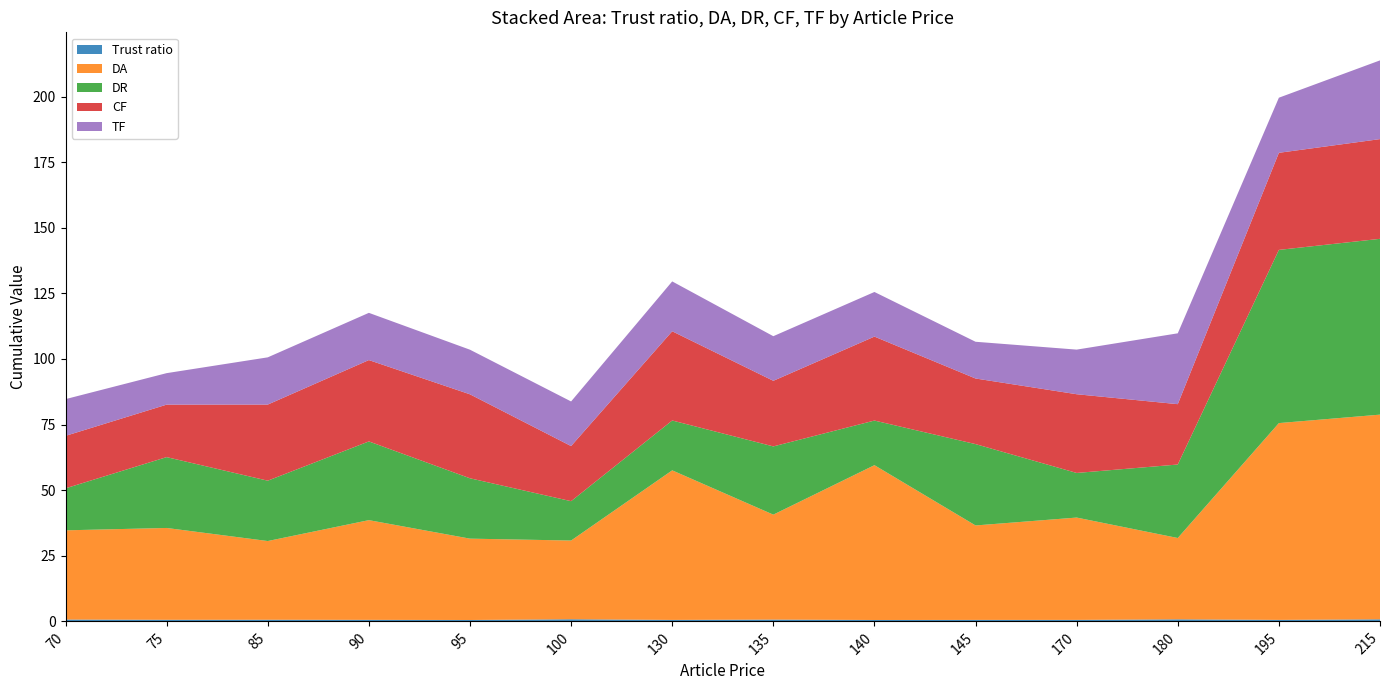

Reading left to right, what are all the values shown in this chart?

Trust ratio: 0.7	0.6	0.6	0.6	0.5	0.8	0.6	0.7	0.5	0.6	0.6	0.8	0.6	0.8
DA: 34.0	35.0	30.0	38.0	31.0	30.0	57.0	40.0	59.0	36.0	39.0	31.0	75.0	78.0
DR: 16.0	27.0	23.0	30.0	23.0	15.0	19.0	26.0	17.0	31.0	17.0	28.0	66.0	67.0
CF: 20.0	20.0	29.0	31.0	32.0	21.0	34.0	25.0	32.0	25.0	30.0	23.0	37.0	38.0
TF: 14.0	12.0	18.0	18.0	17.0	17.0	19.0	17.0	17.0	14.0	17.0	27.0	21.0	30.0